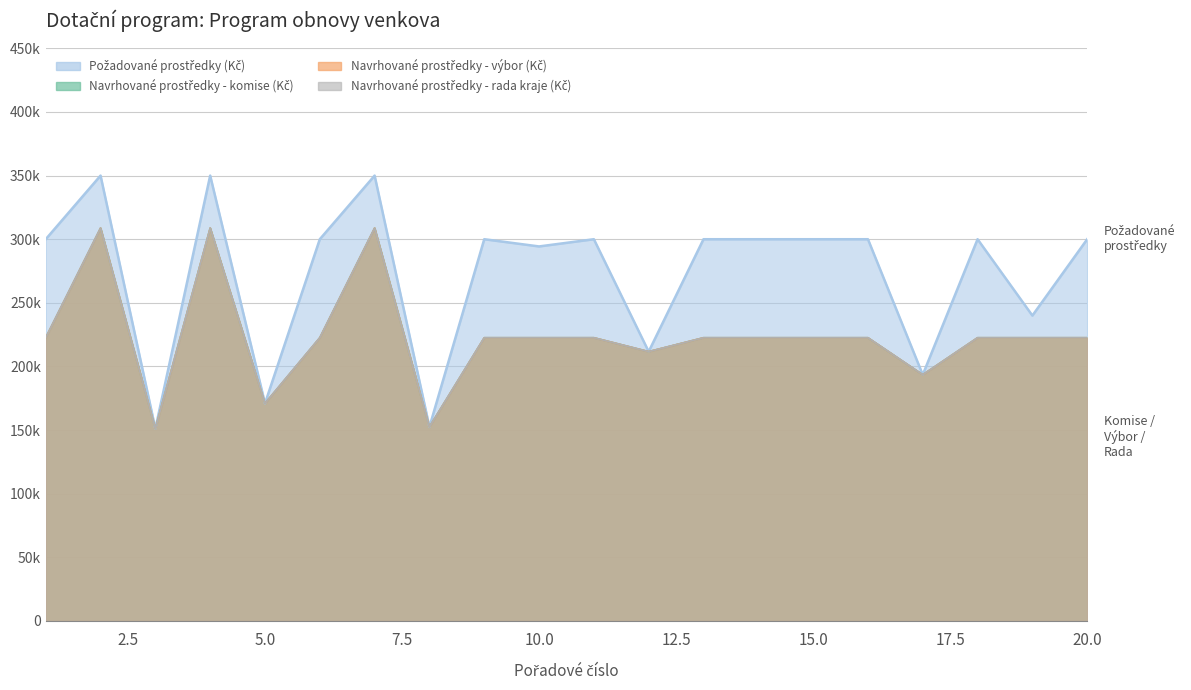

Rank the categories by Navrhované prostředky - výbor (Kč) value from highest to lowest.

2, 4, 7, 1, 6, 9, 10, 11, 13, 14, 15, 16, 18, 19, 20, 12, 17, 5, 8, 3